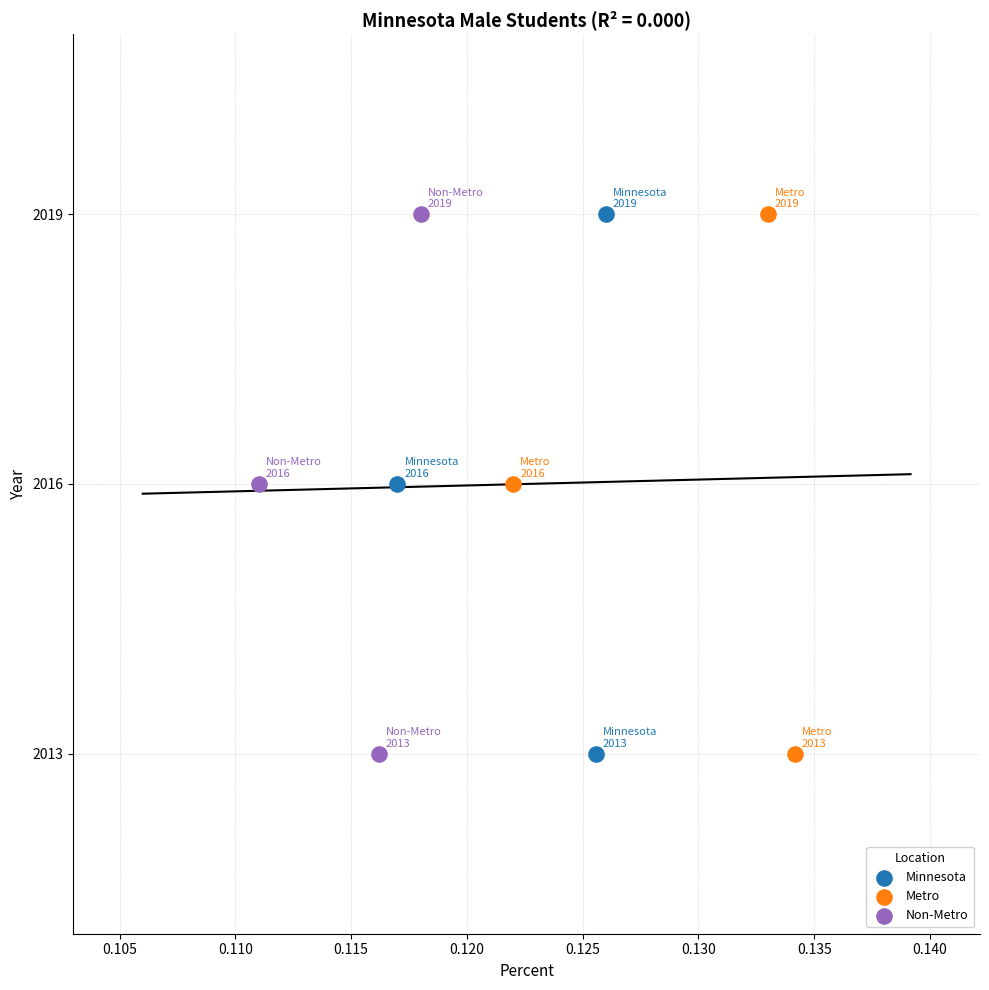

What are all the series names shown in the legend?

Minnesota, Metro, Non-Metro